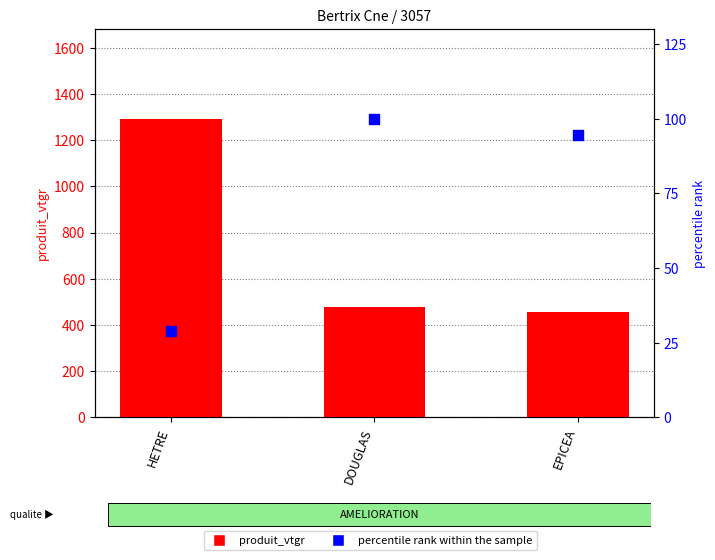

Which series reaches the maximum Y coordinate?

produit_vtgr